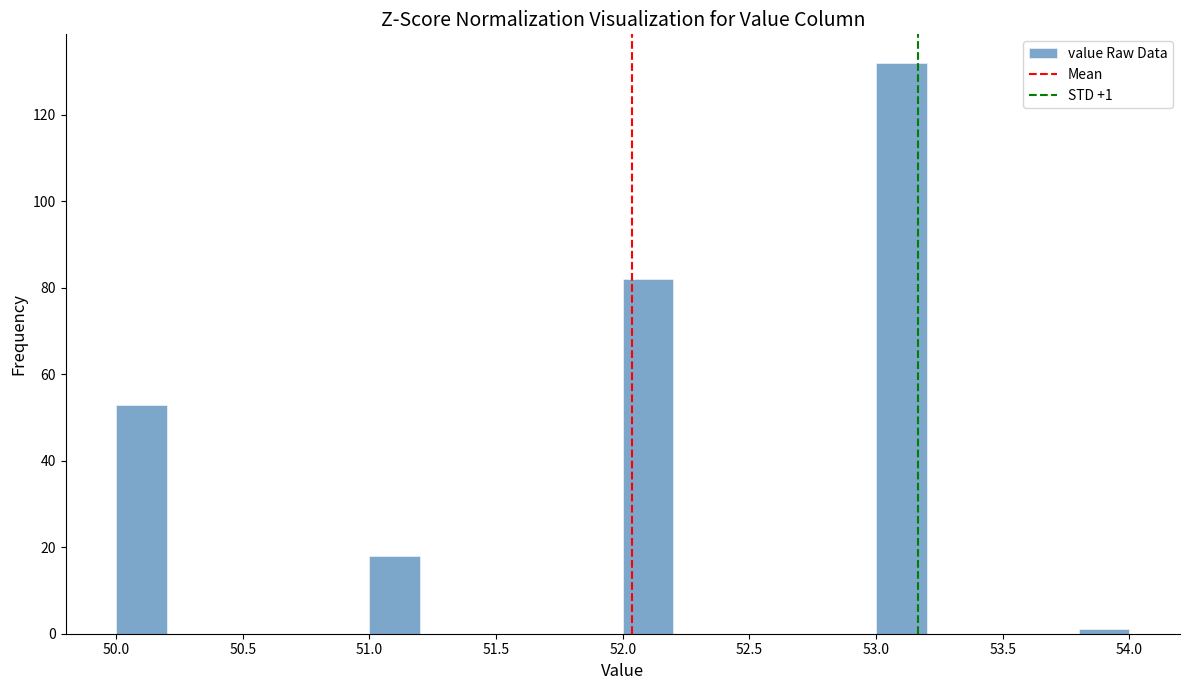

Which range on the x-axis has the tallest bar?

53.0 to 53.2